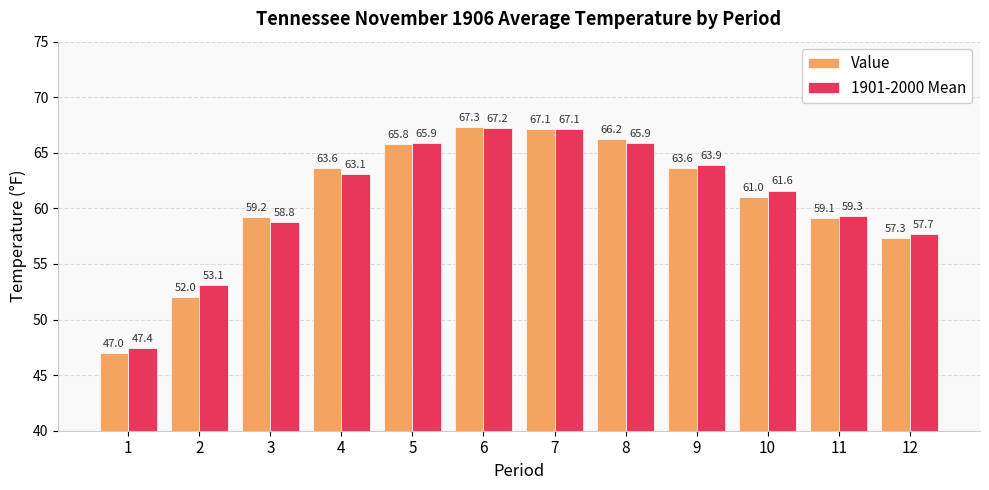

What is the value of the Value bar at the 2nd from the left?

52.0